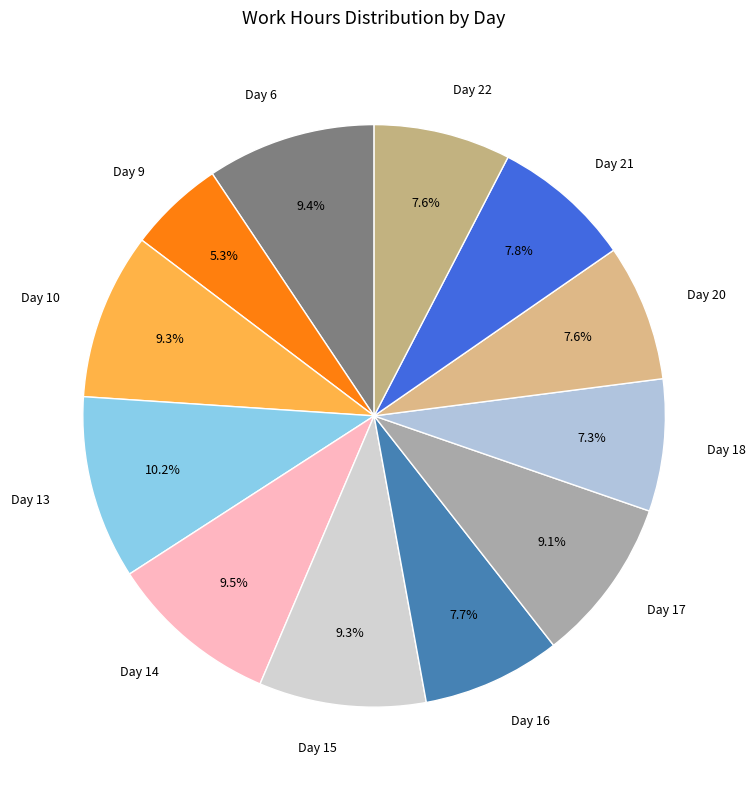

To the nearest percent, what portion does Day 15 represent?

9%